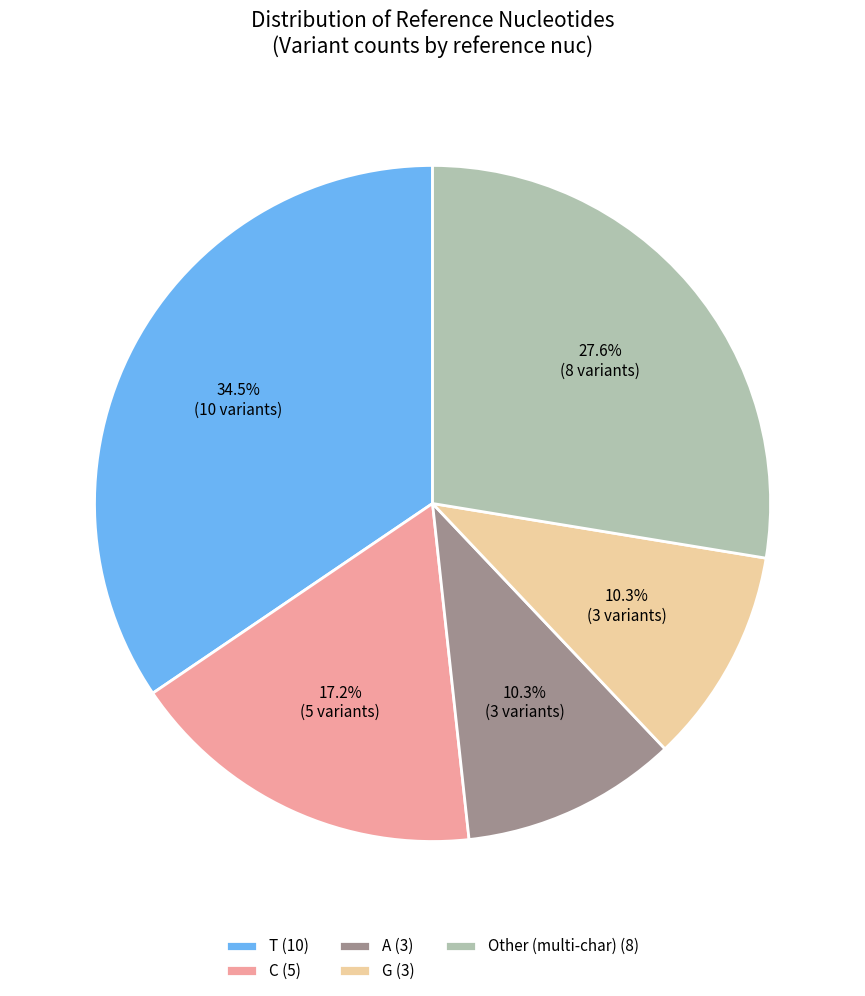

To the nearest percent, what is the difference between the largest and smallest slice percentages?

24%